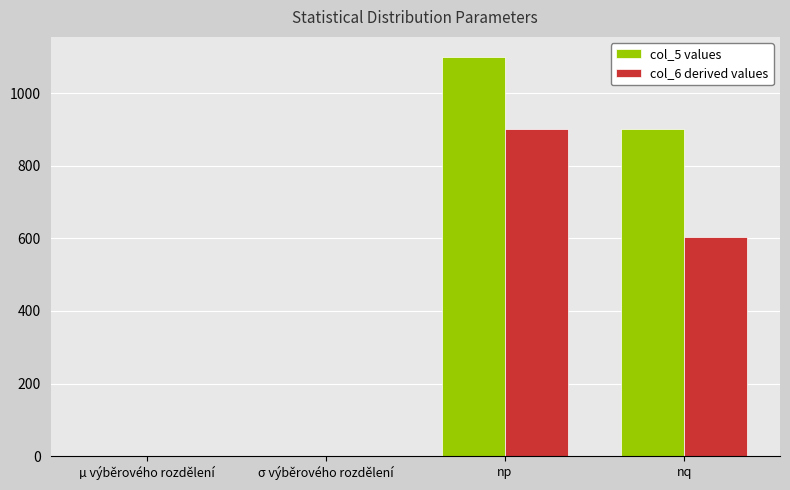

What is the sum of all col_6 derived values values?

1505.5